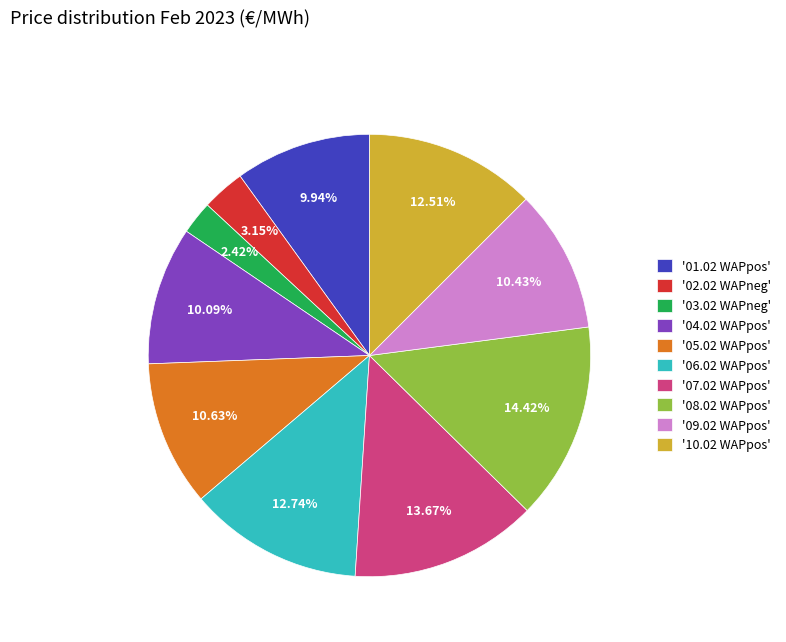

Does '03.02 WAPneg' account for over 50% of the chart?

No